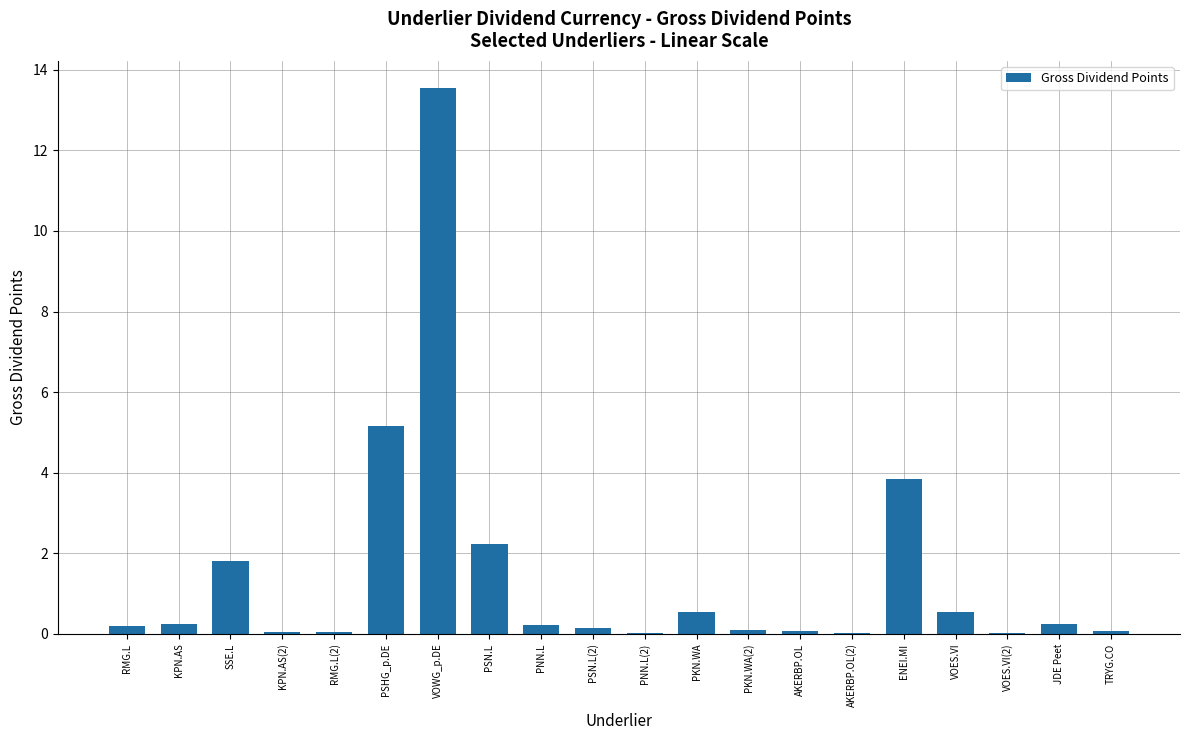

What is the change in value from PNN.L to TRYG.CO?

-0.1